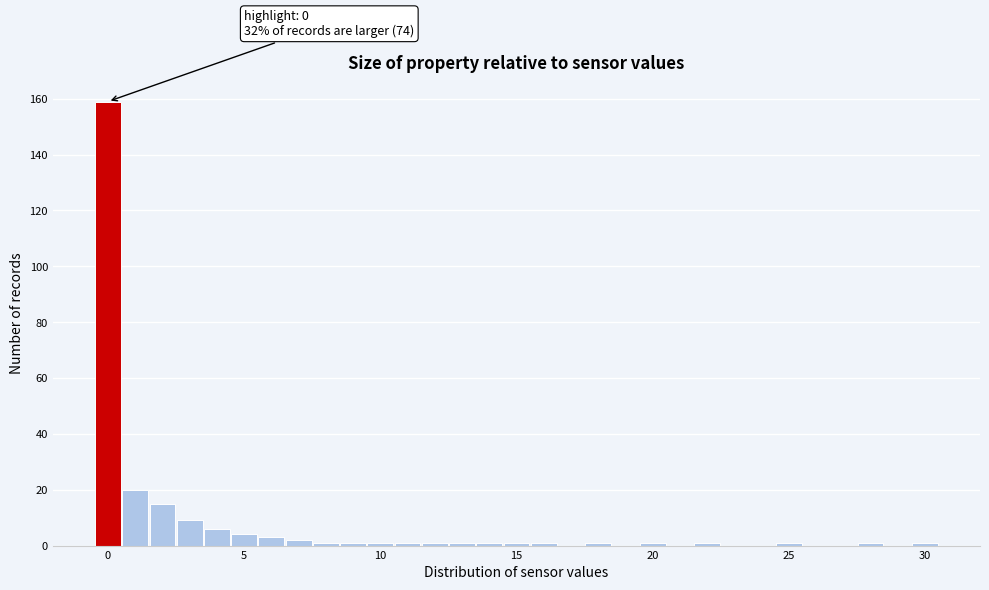

Around what value on the x-axis is the tallest bar? Give the approximate position of its centre, as read against the axis.

0.0